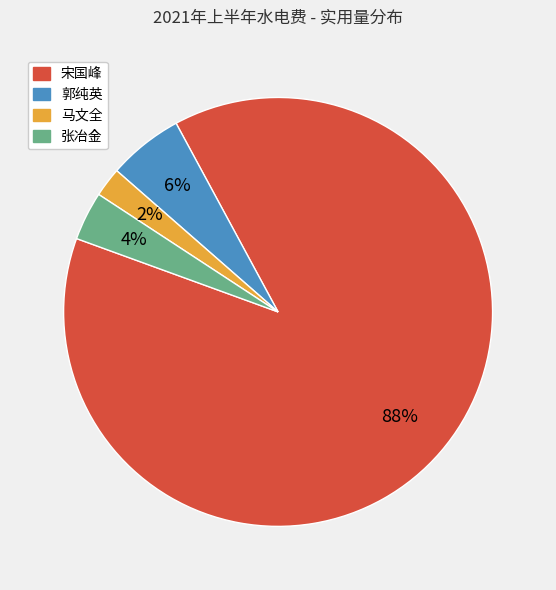

To the nearest percent, what is the difference between the largest and smallest slice percentages?

86%